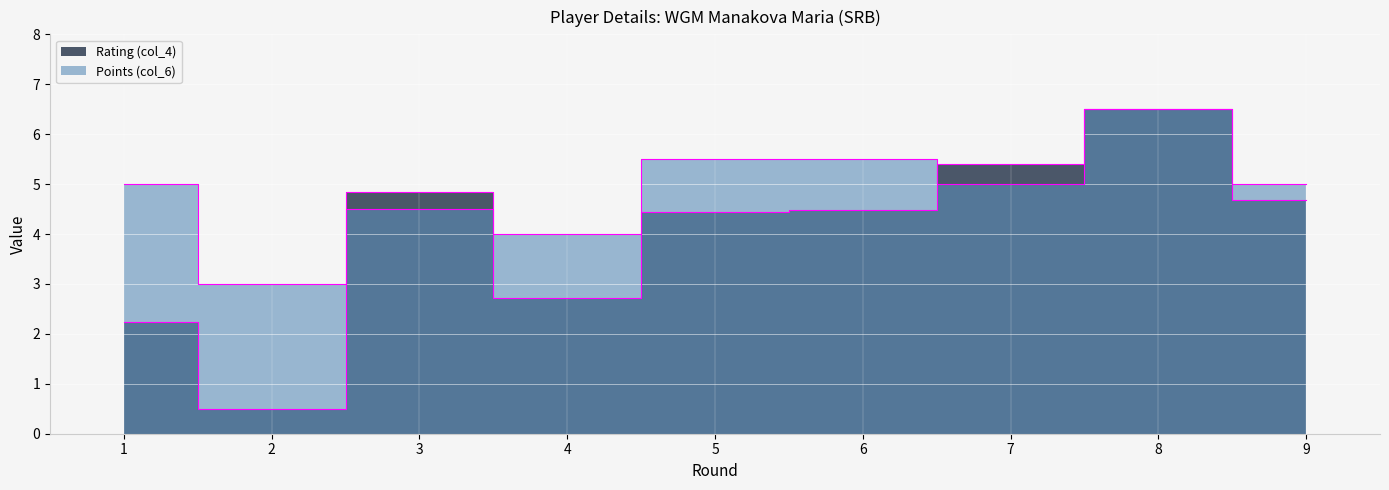

Which series changed the most between 2 and 6?

Rating (col_4)